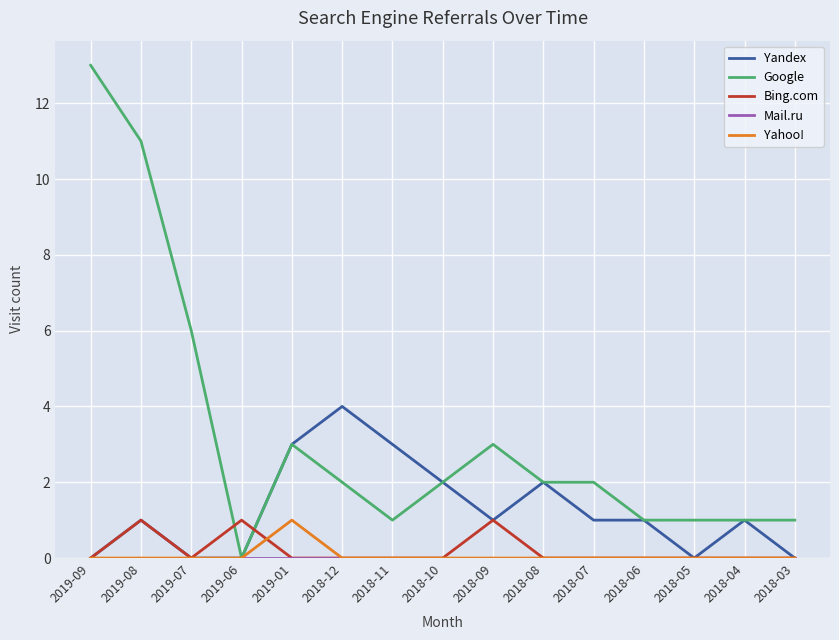

What is the sum of the Yandex values at 2018-09 and 2018-08?

3